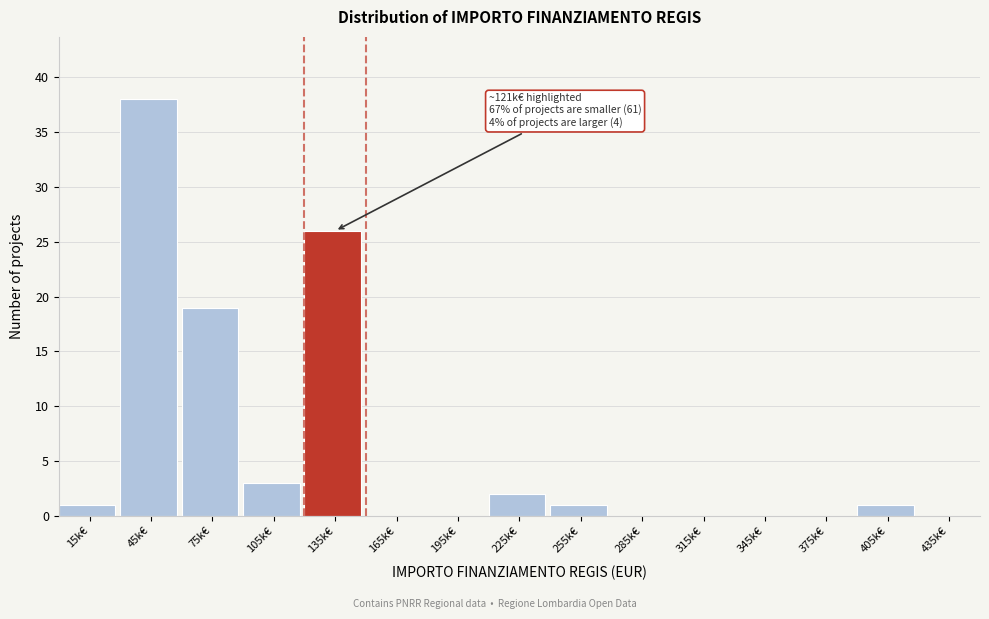

Reading left to right, transcribe all the data shown in this chart.

15k€=1	45k€=38	75k€=19	105k€=3	135k€=26	165k€=0	195k€=0	225k€=2	255k€=1	285k€=0	315k€=0	345k€=0	375k€=0	405k€=1	435k€=0